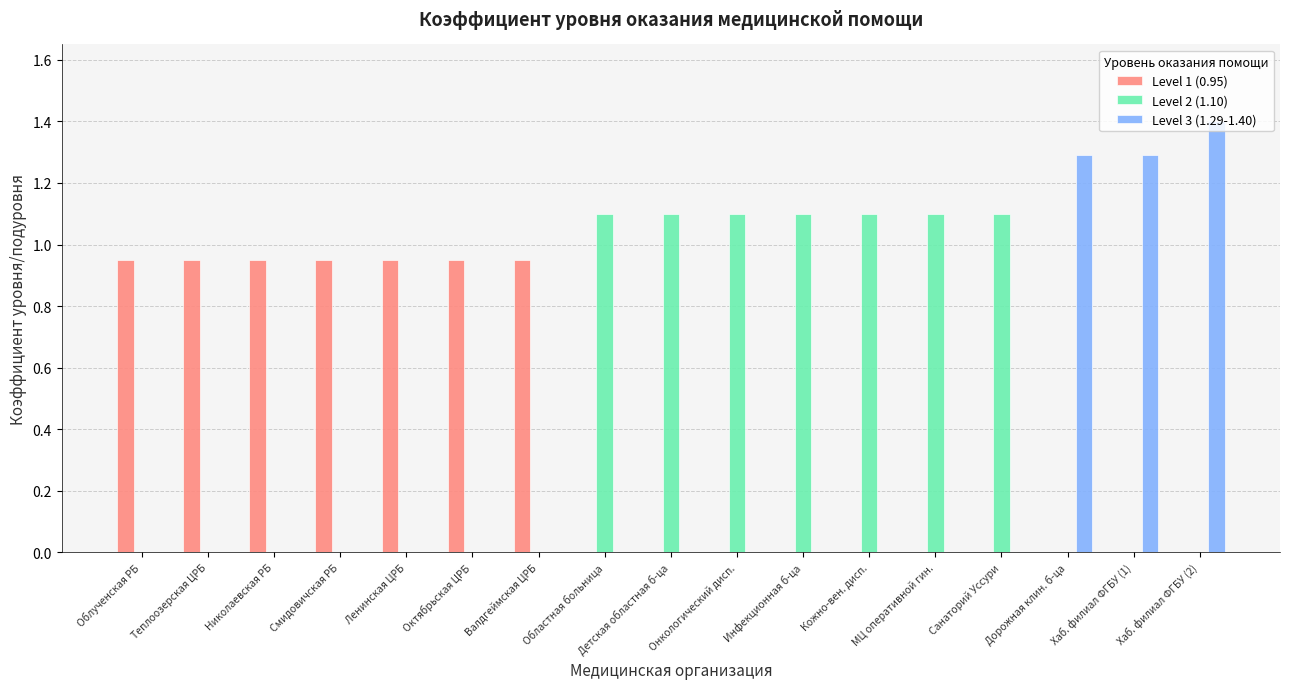

Which series has the largest total across all categories?

Level 2 (1.10)